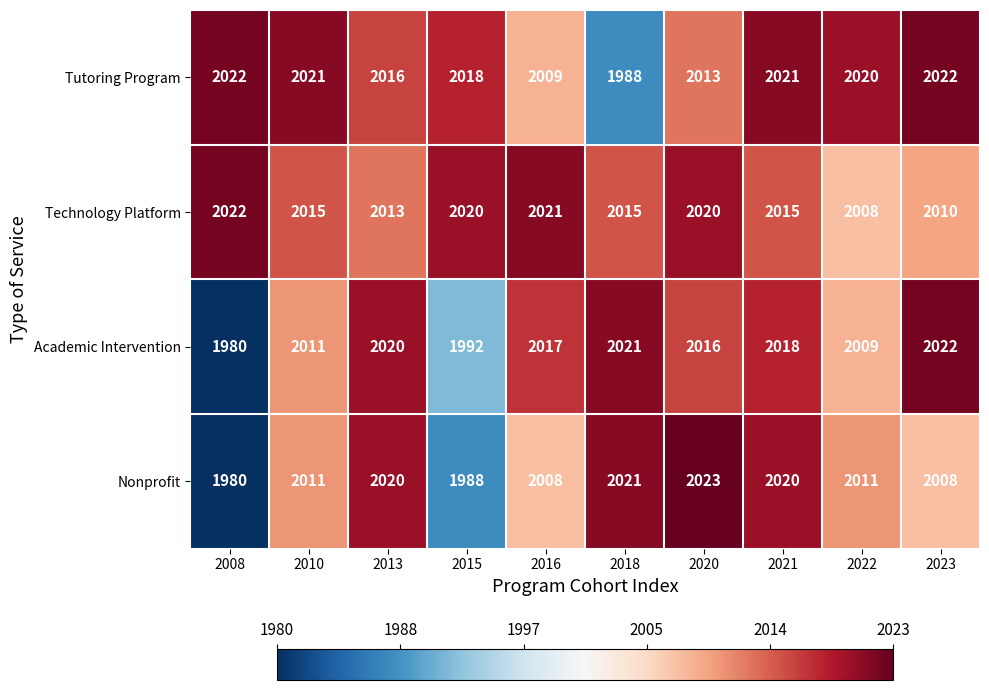

At which label does Tutoring Program first exceed 2020?

2008